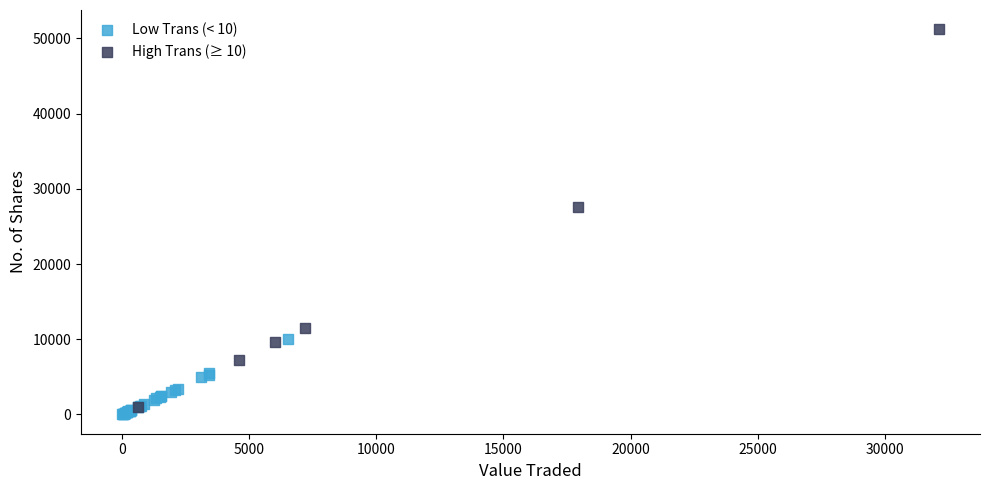

Which series has the widest spread of Y values?

High Trans (≥ 10)